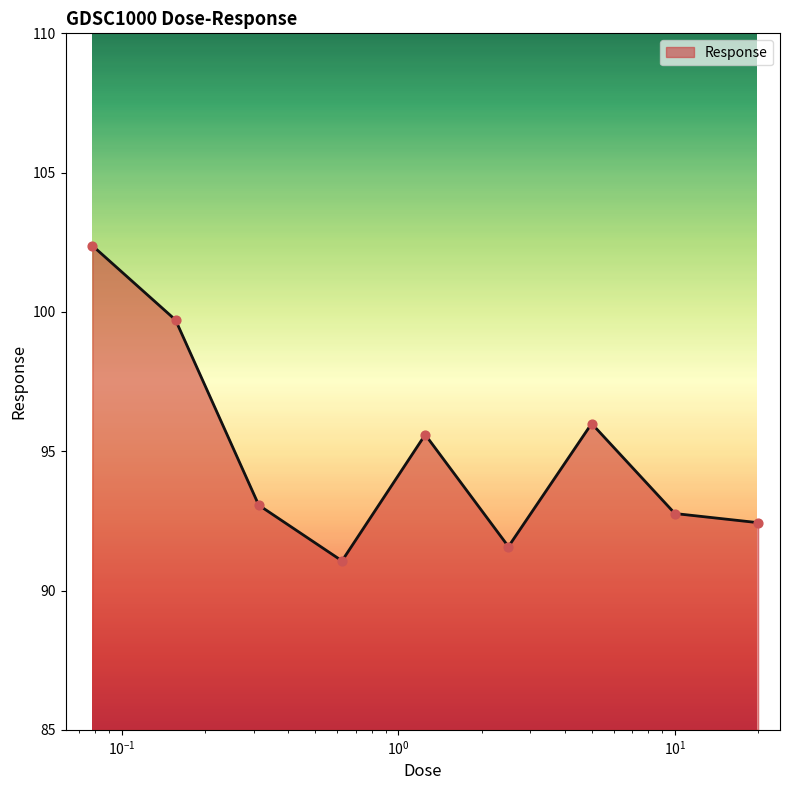

What is the difference between the maximum and minimum values?

11.3